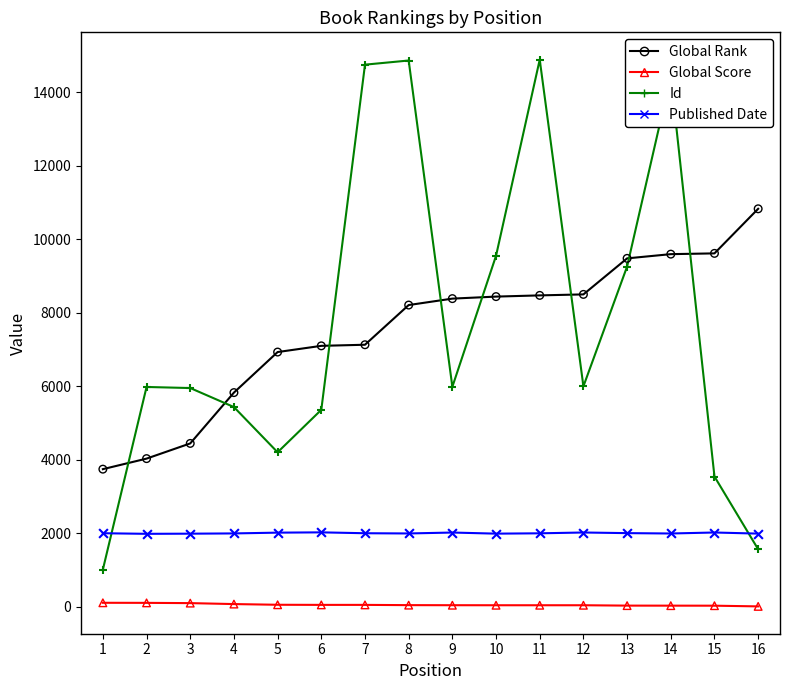

At how many categories does at least one series exceed 412?

16